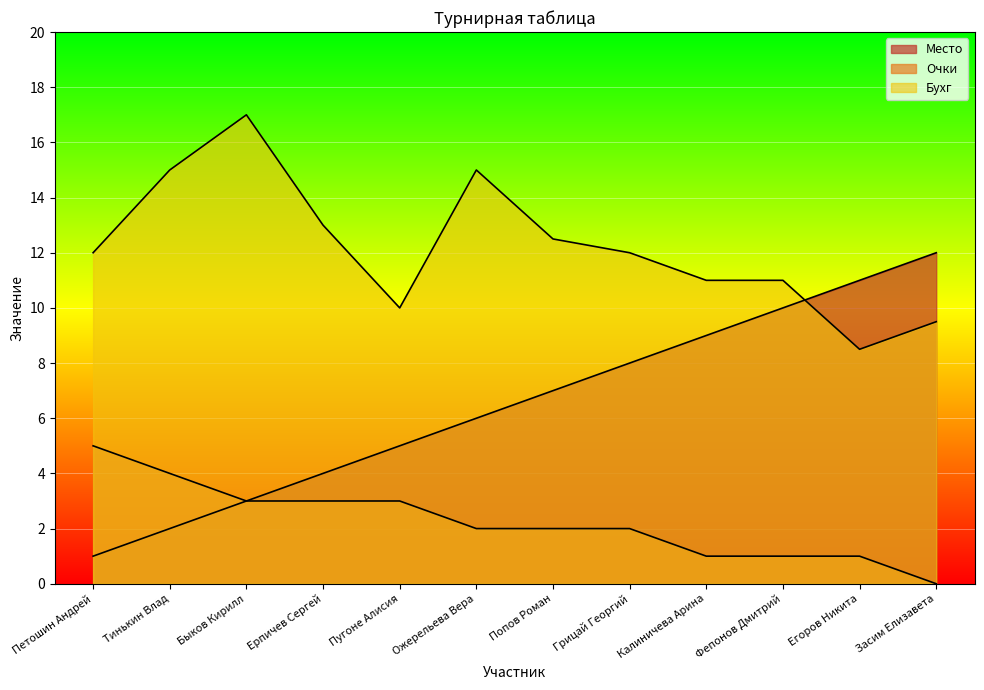

What is the difference between the Очки values at Калиничева Арина and Петошин Андрей?

4.0